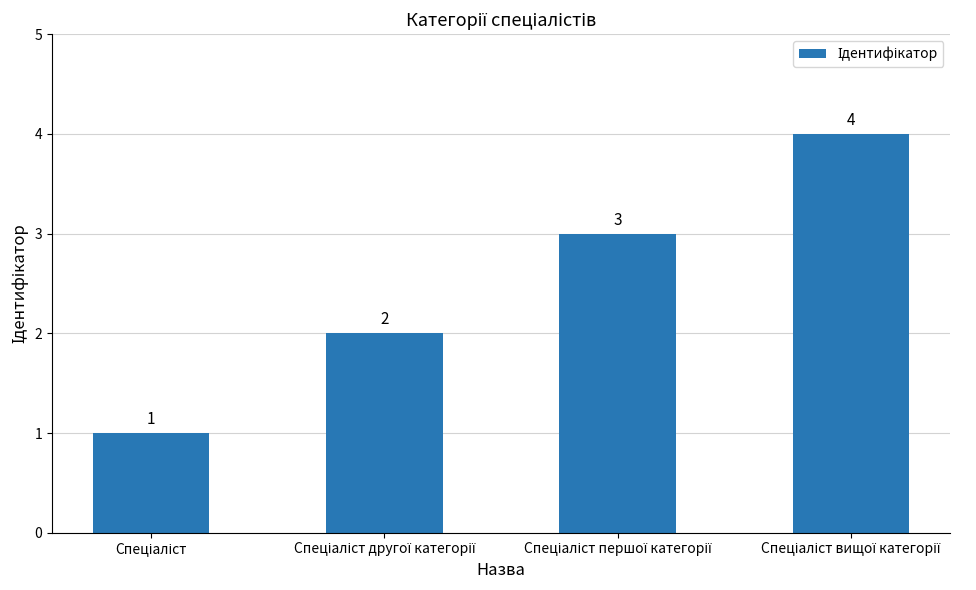

Are the bars grouped side by side (vs. stacked)?

No